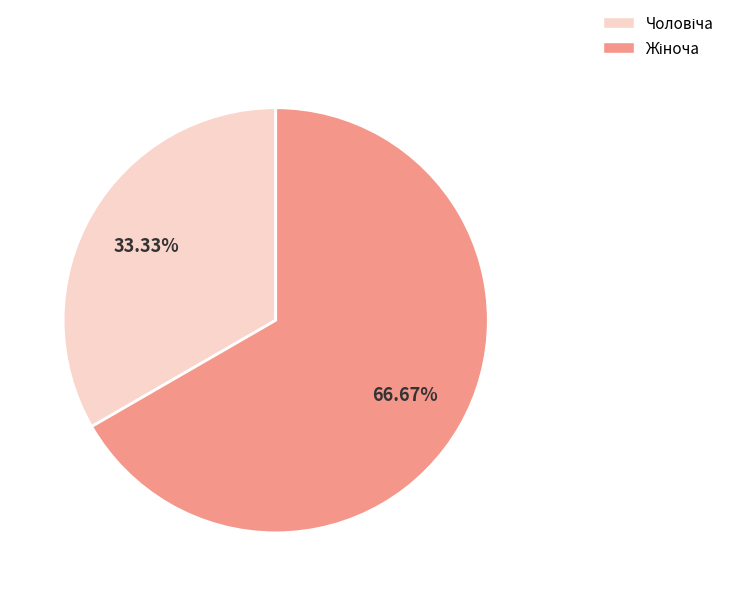

How many slices are in this pie chart?

2